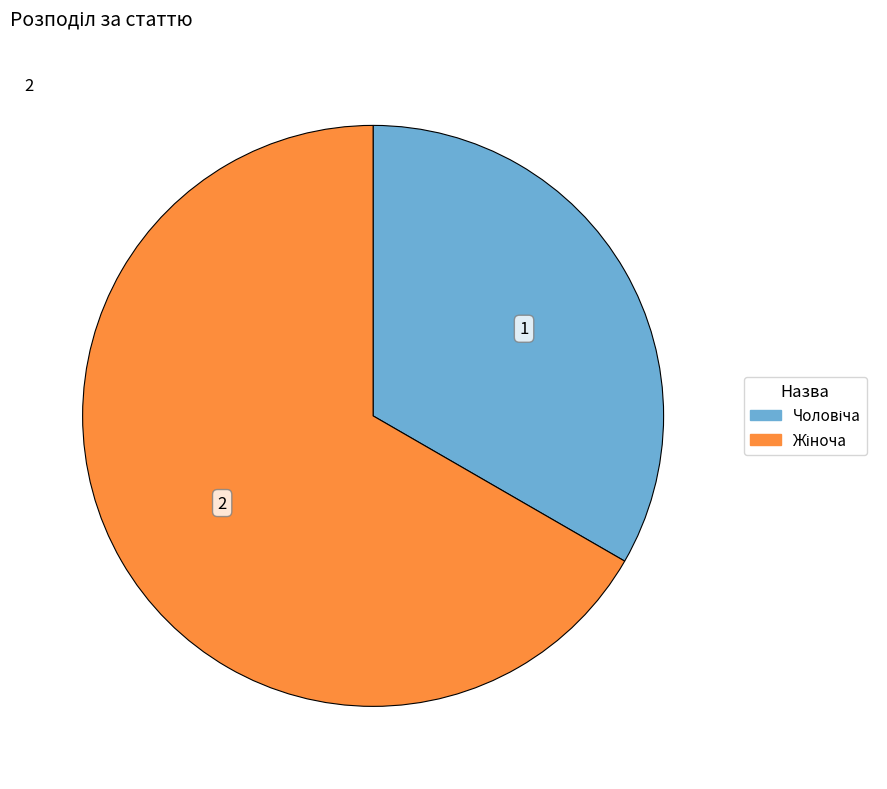

Does any single category account for the majority?

Yes